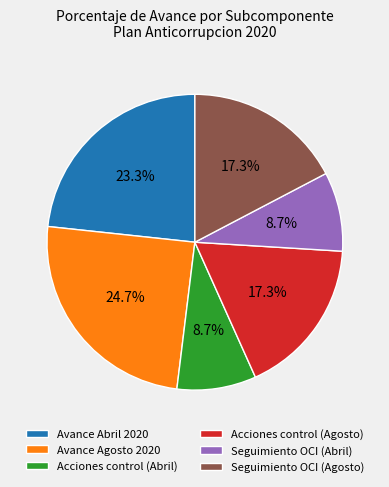

What portion of the pie excludes Seguimiento OCI (Abril)?

91.3%